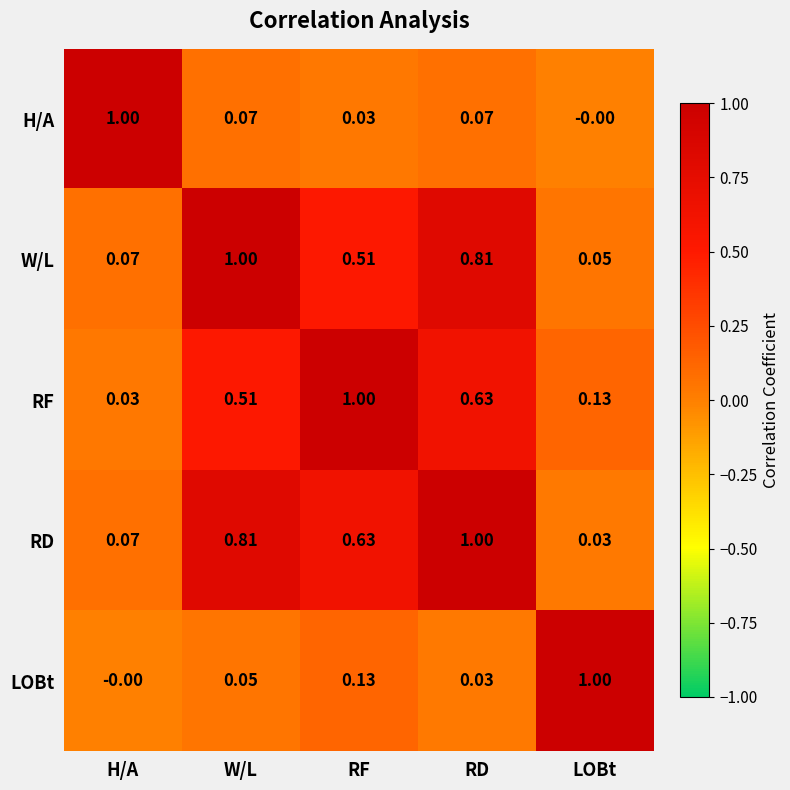

At which label is W/L closest to 0?

LOBt